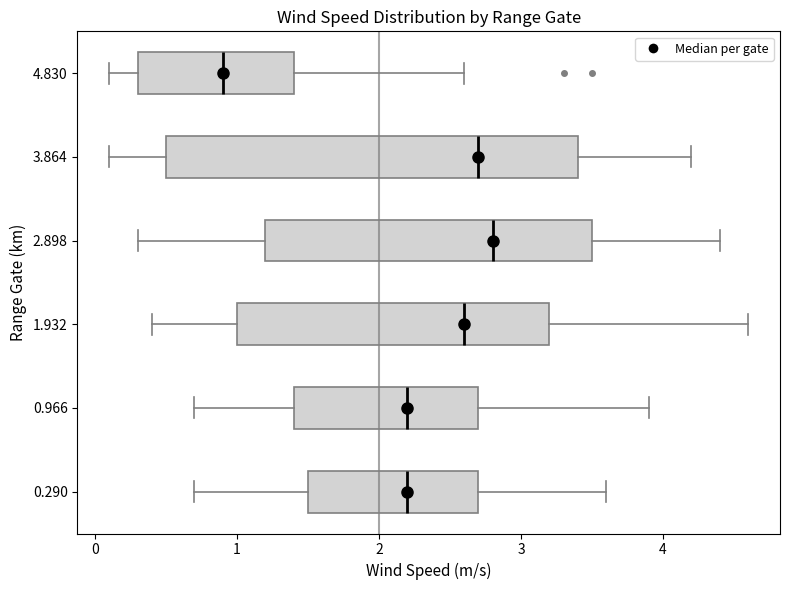

Which box is the widest, from its left edge to its right edge?

3.864